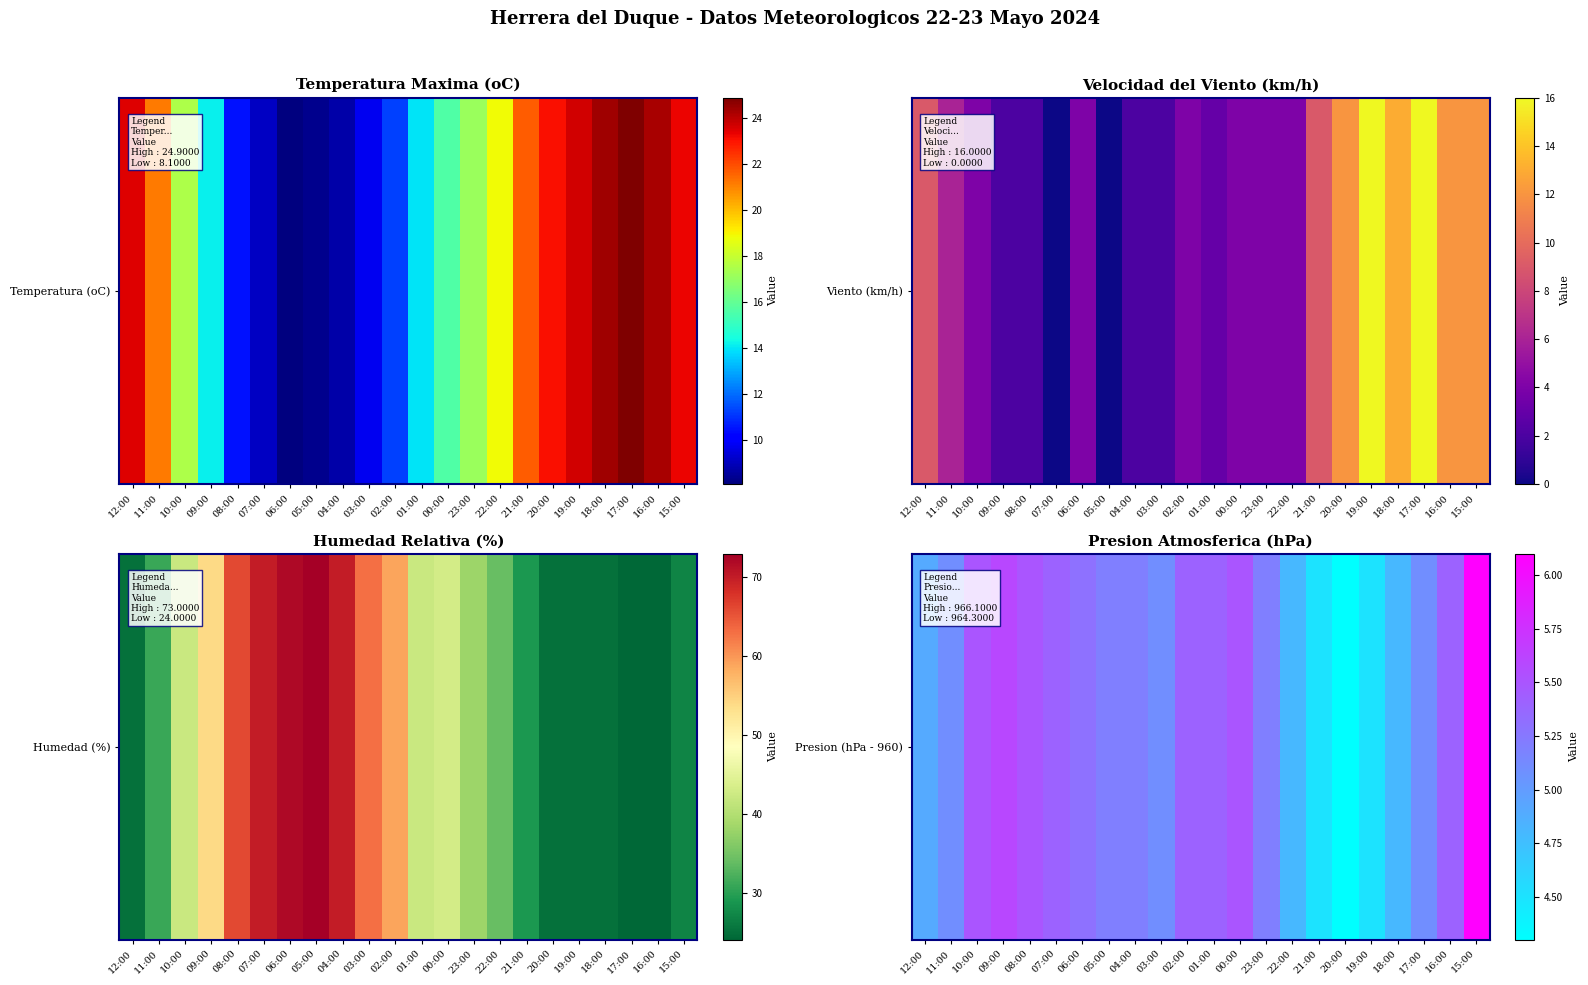

Rank the categories by value from lowest to highest.

20:00, 21:00, 19:00, 22:00, 18:00, 12:00, 11:00, 03:00, 17:00, 05:00, 04:00, 23:00, 06:00, 07:00, 02:00, 01:00, 16:00, 10:00, 08:00, 00:00, 09:00, 15:00